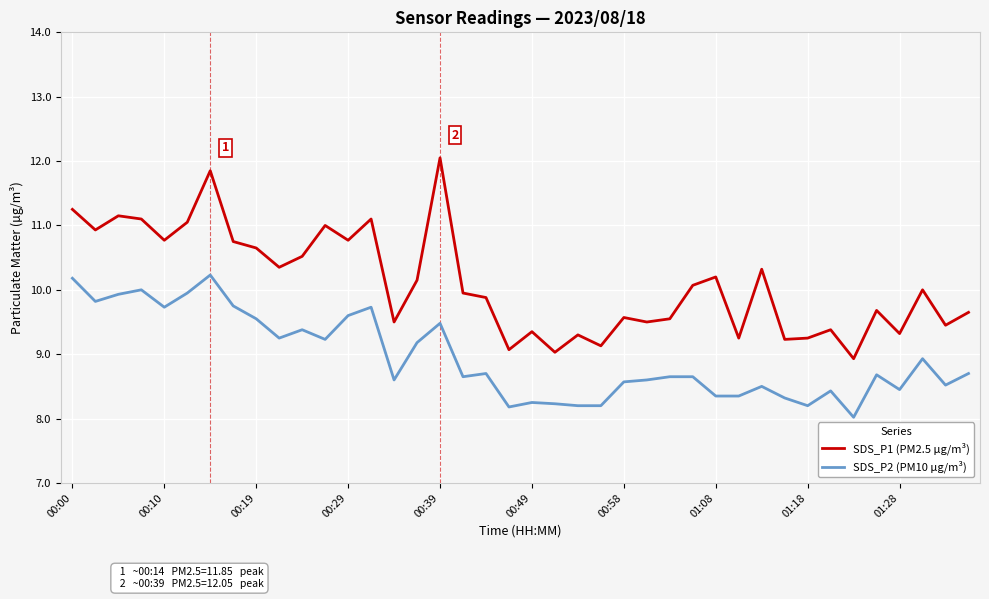

Which series has the largest range (max minus min)?

SDS_P1 (PM2.5 µg/m³)